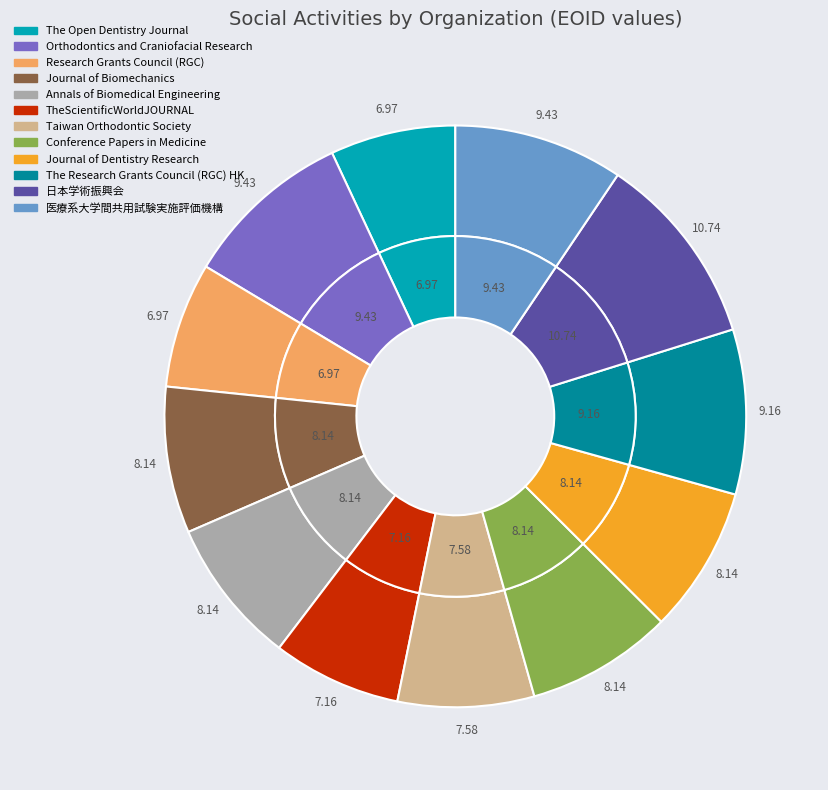

How many slices are in this pie chart?

12